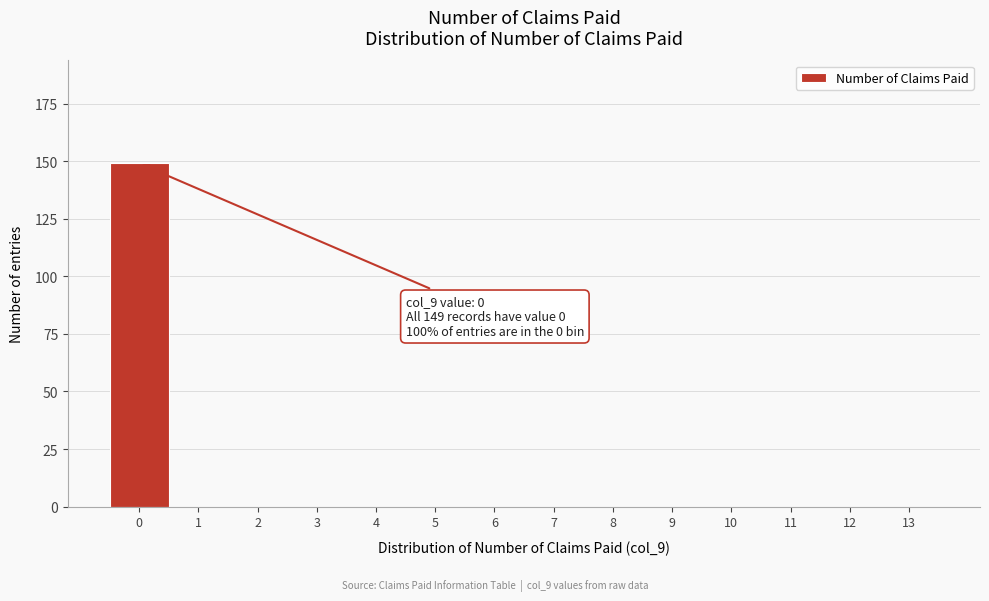

Reading left to right, what are all the values shown in this chart?

0=149	1=0	2=0	3=0	4=0	5=0	6=0	7=0	8=0	9=0	10=0	11=0	12=0	13=0